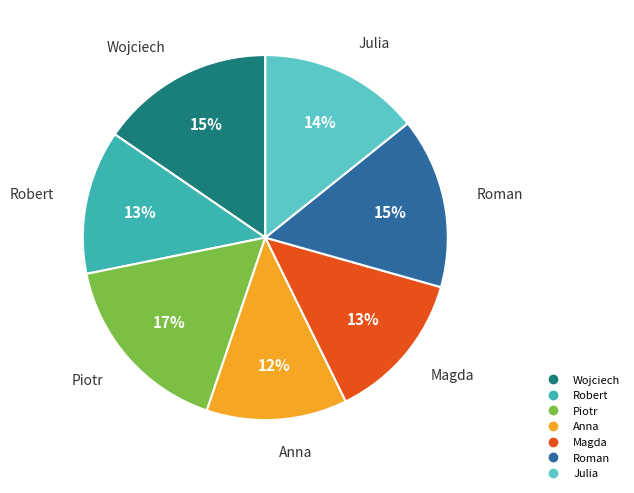

The Julia slice represents 28% of the pie. True or false?

False